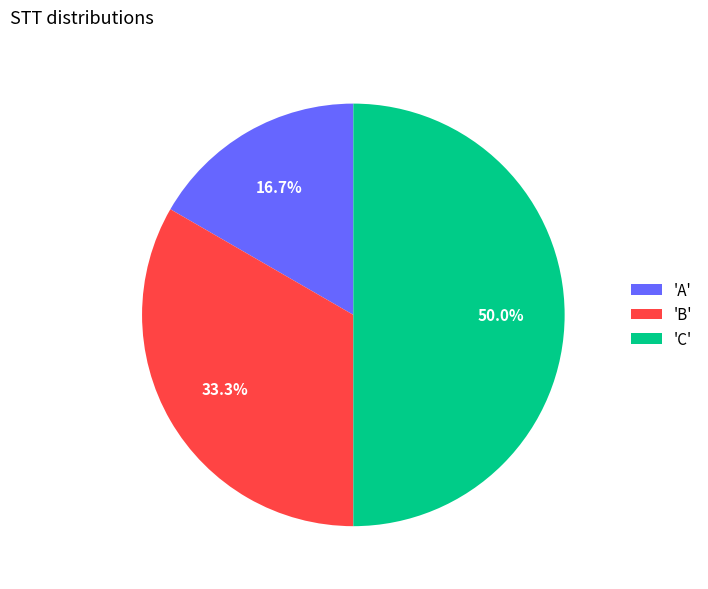

What is the largest slice in the pie chart?

'C'